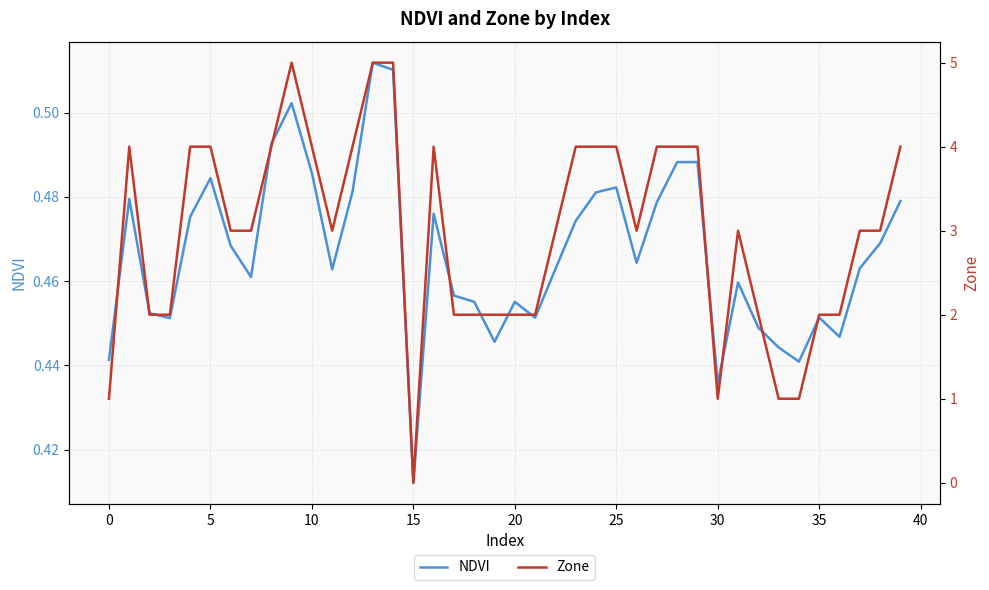

After their last crossing, which series has the higher values: Zone or NDVI?

Zone